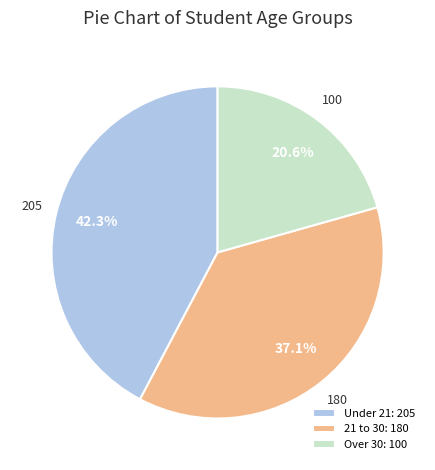

True or false: Over 30 accounts for 10% of the total.

False